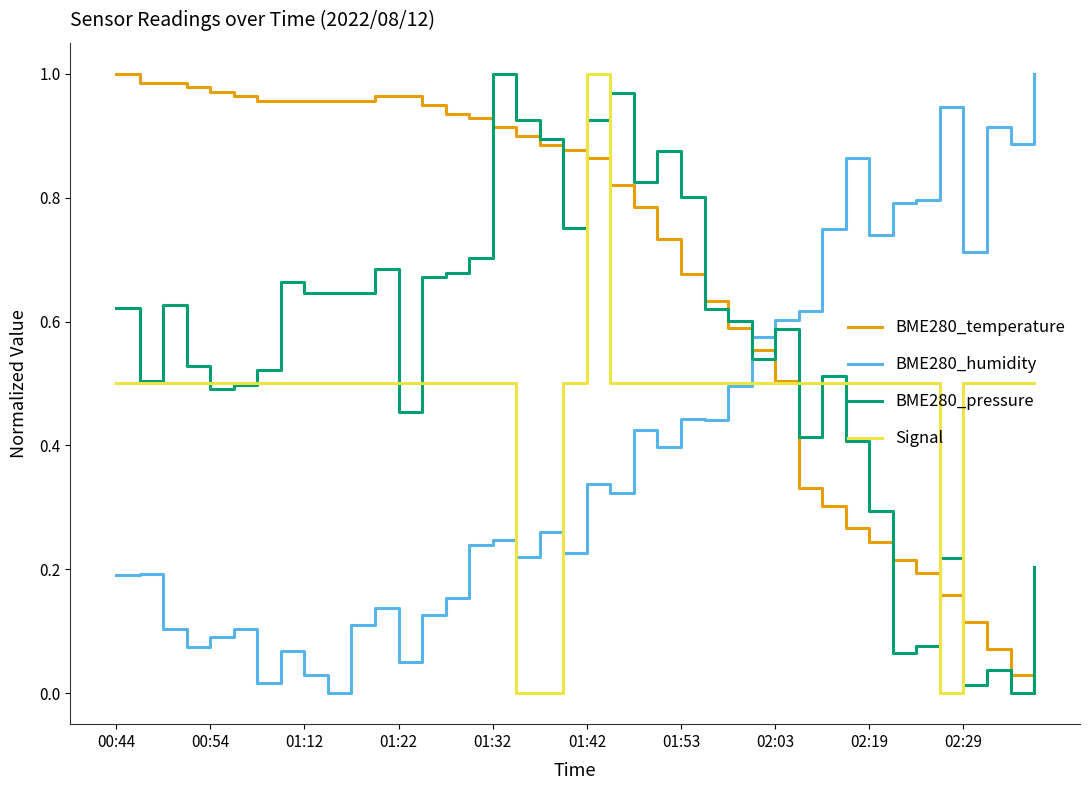

How many lines are shown in the chart?

4